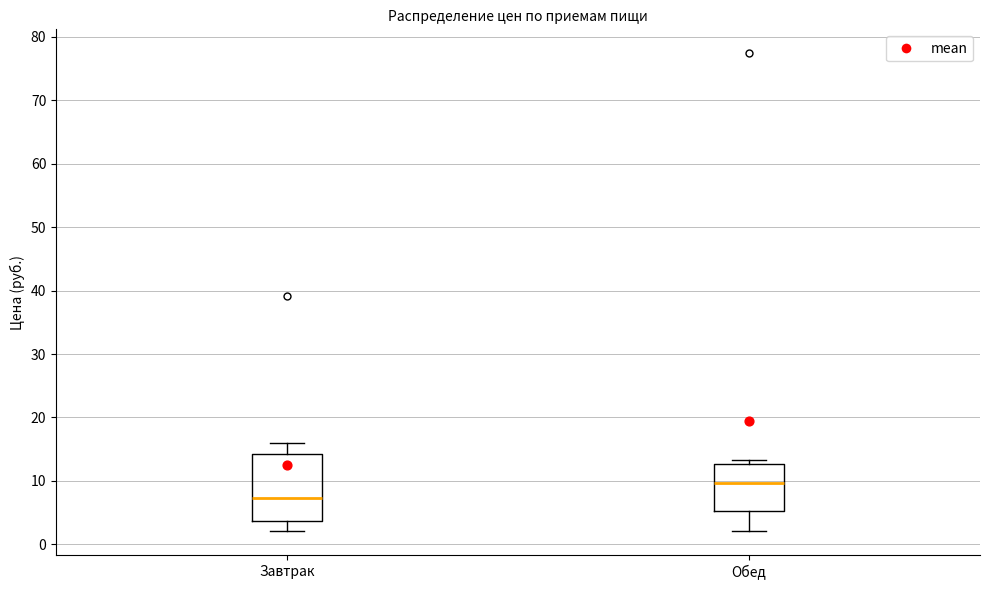

Which box's median line is the lowest?

Завтрак